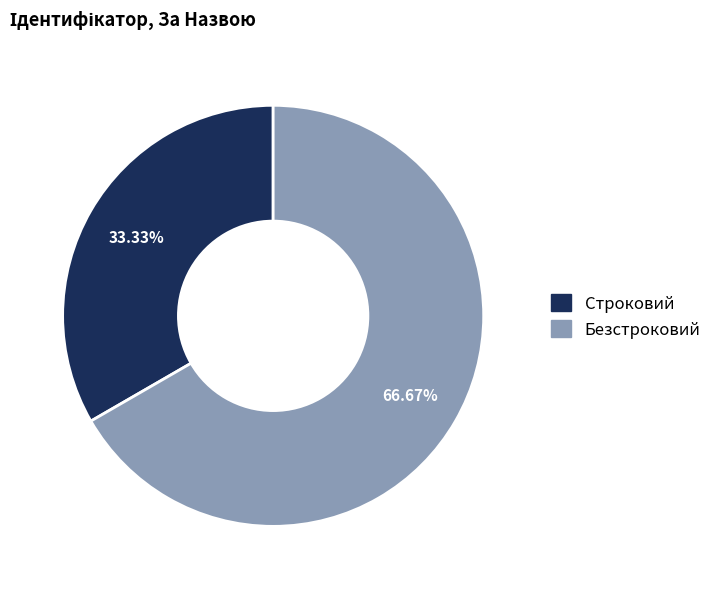

Is it true that Безстроковий is 67% of the pie?

True